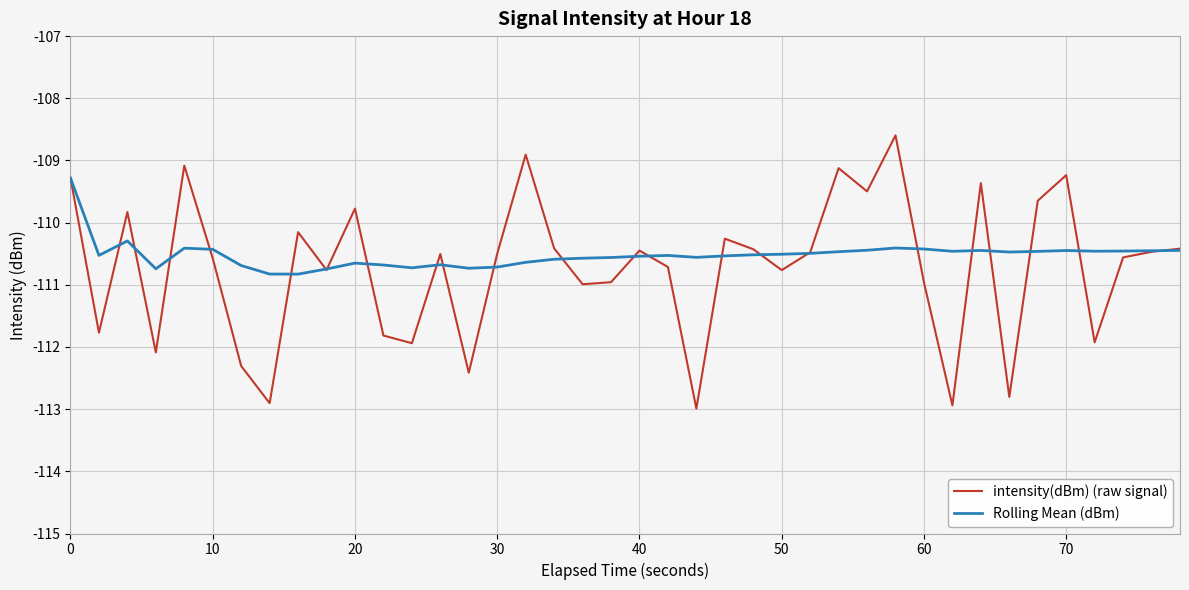

Which series has the widest spread of values?

intensity(dBm) (raw signal)